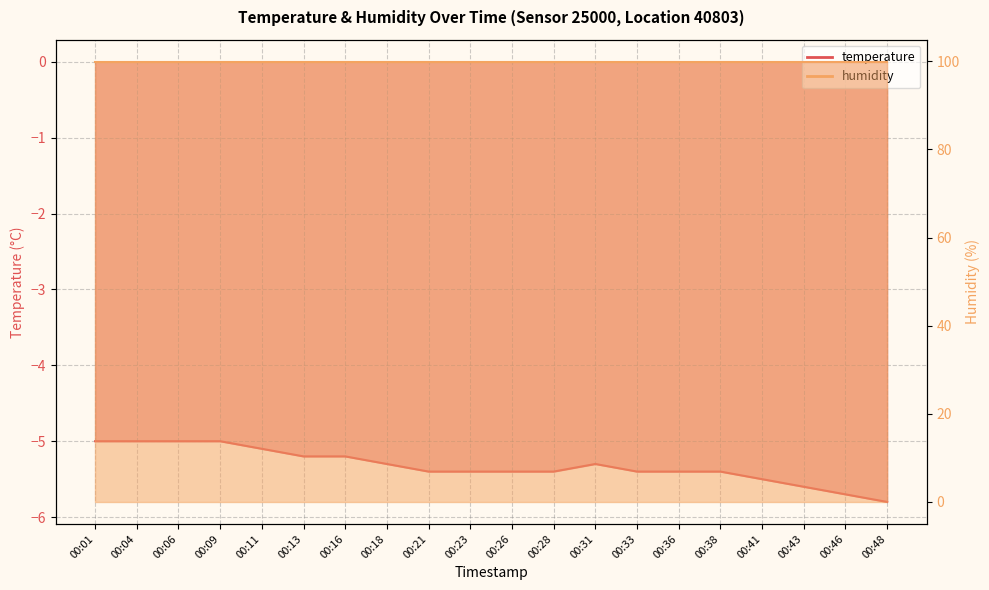

List the labels in order of value, largest first.

00:01, 00:04, 00:06, 00:09, 00:11, 00:13, 00:16, 00:18, 00:31, 00:21, 00:23, 00:26, 00:28, 00:33, 00:36, 00:38, 00:41, 00:43, 00:46, 00:48